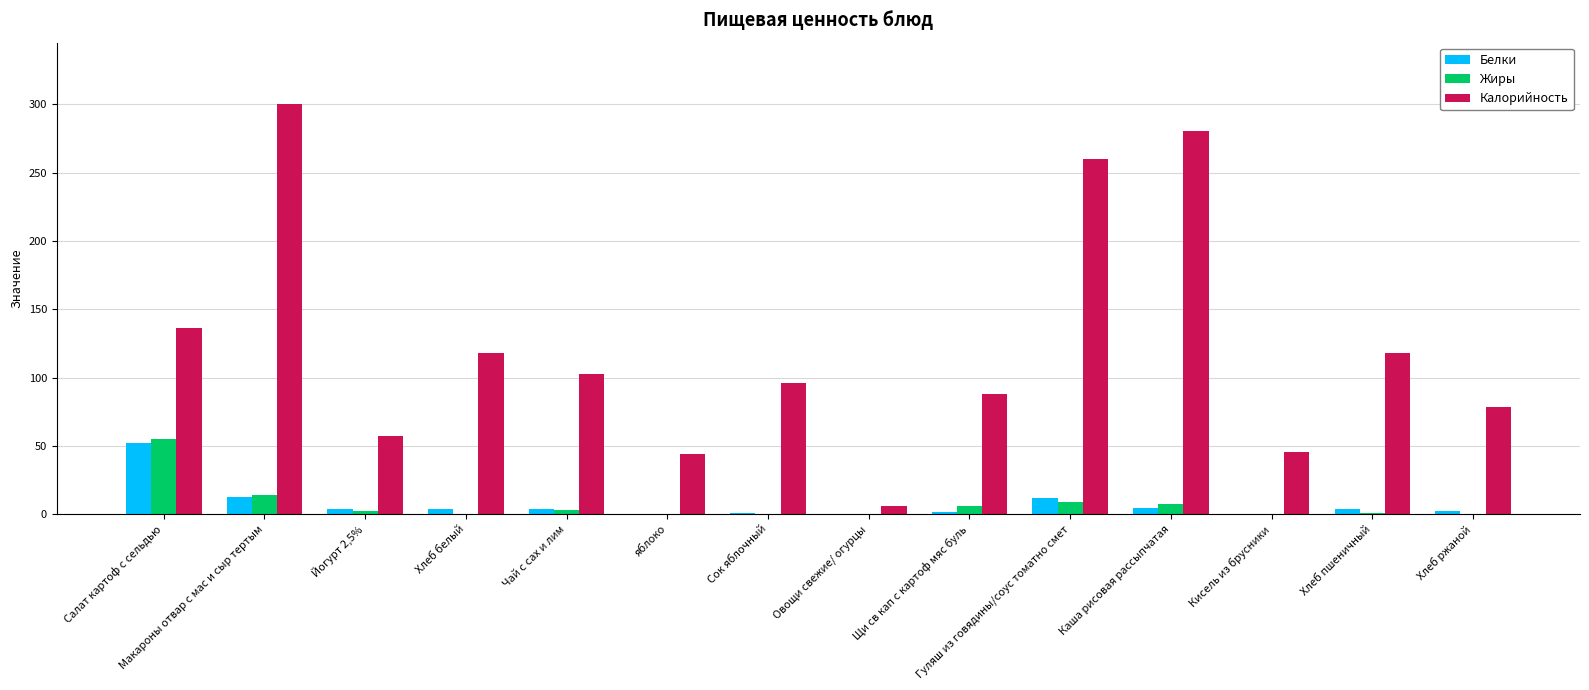

At which category is the sum across all series the highest?

Макароны отвар с мас и сыр тертым